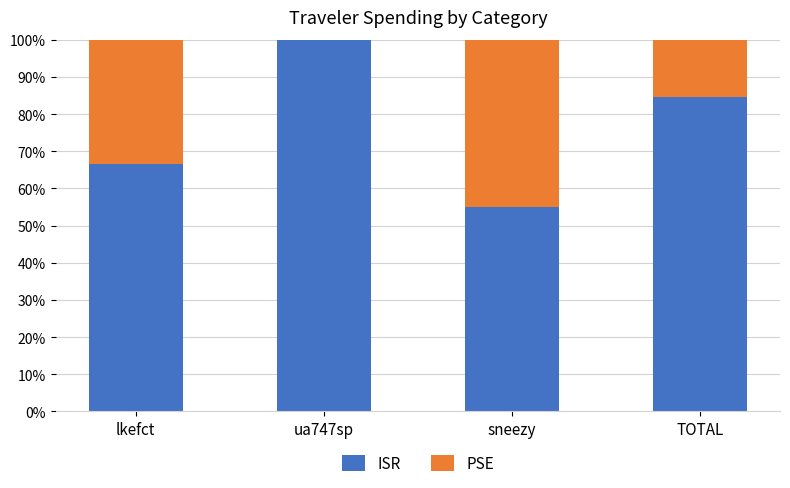

Read the ISR value at sneezy.

54.9